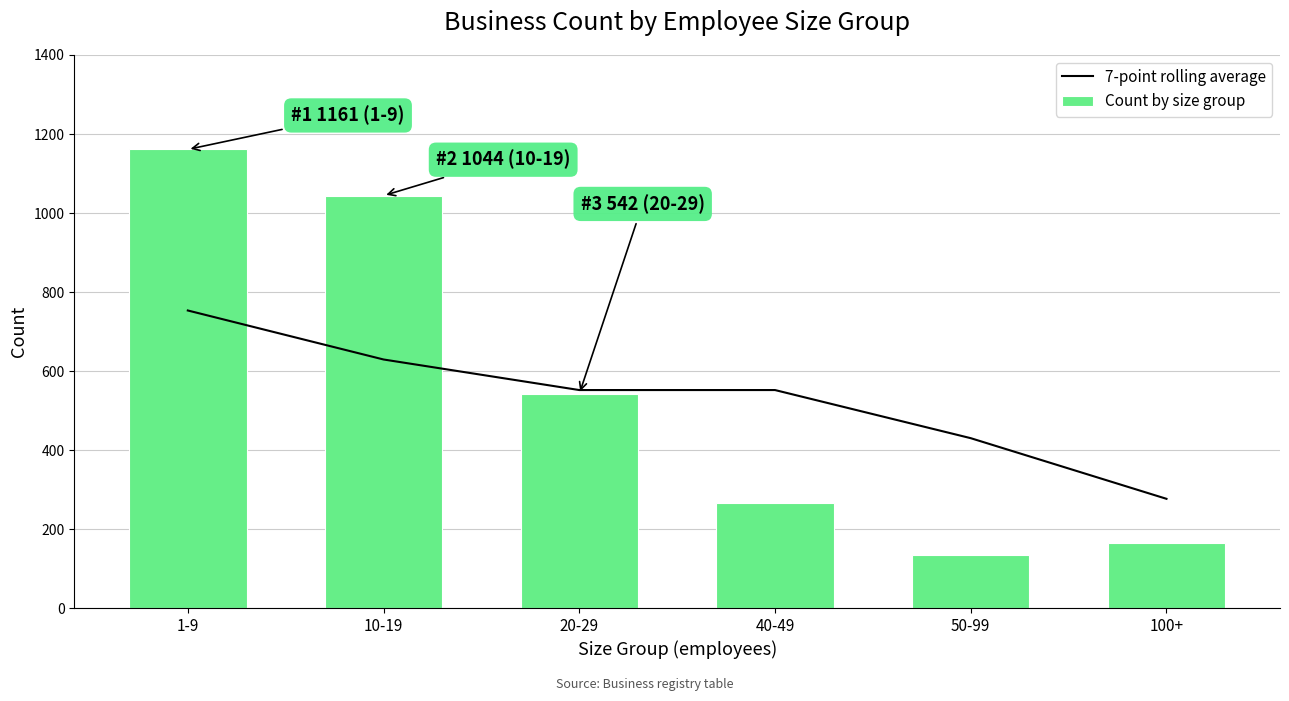

The 7-point rolling average series shows 276.5 at 100+. True or false?

True